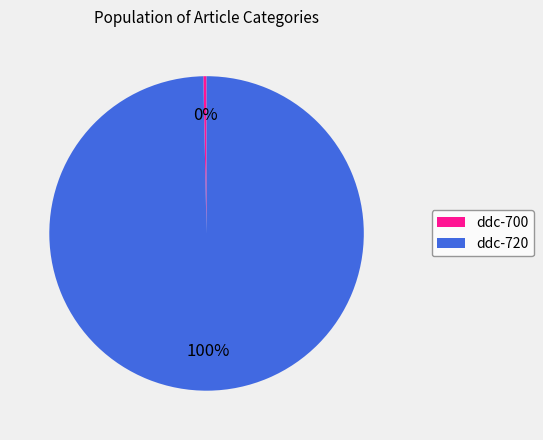

Is the sum of ddc-700 and ddc-720 greater than half?

Yes